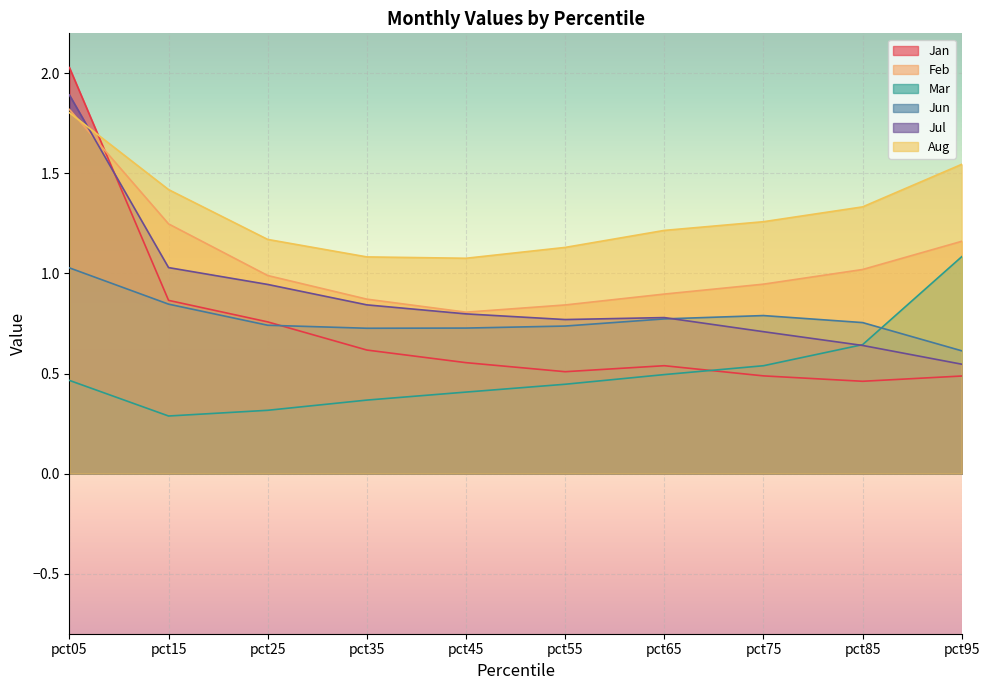

Which category has the lowest value in the Mar series?

pct15